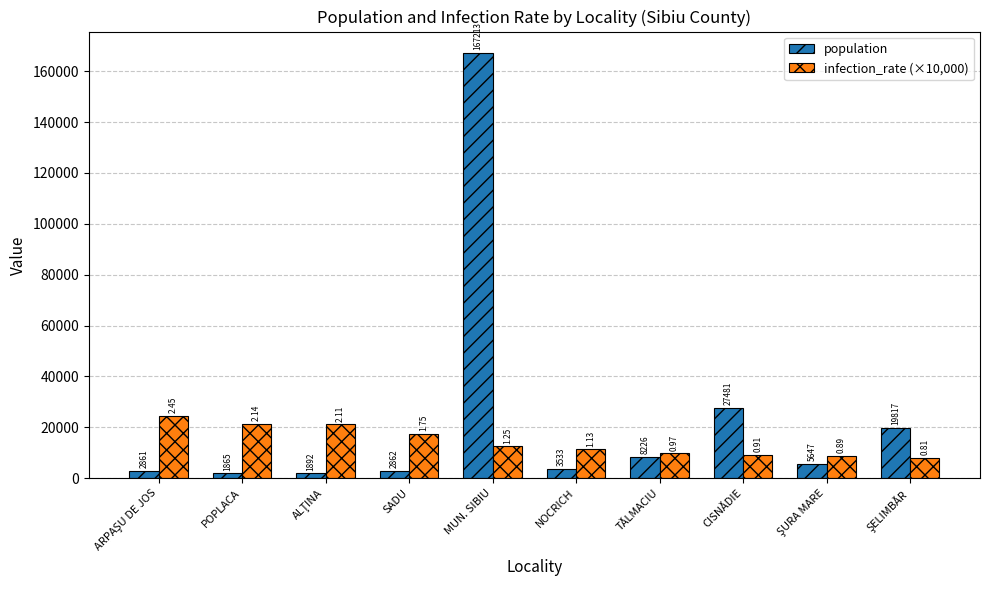

What is the value of the infection_rate (×10,000) bar at the 4th from the left?

17500.0